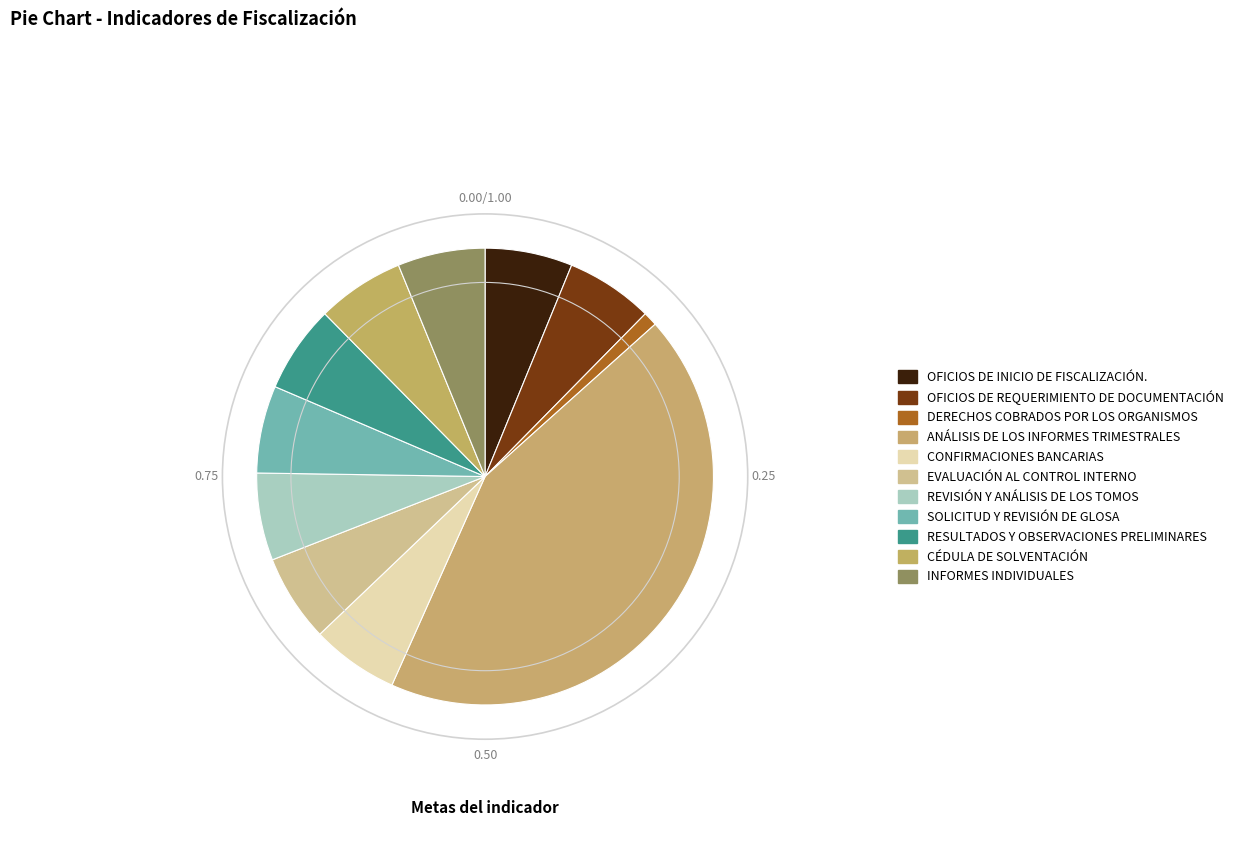

Which slice is the largest?

ANÁLISIS DE LOS INFORMES TRIMESTRALES